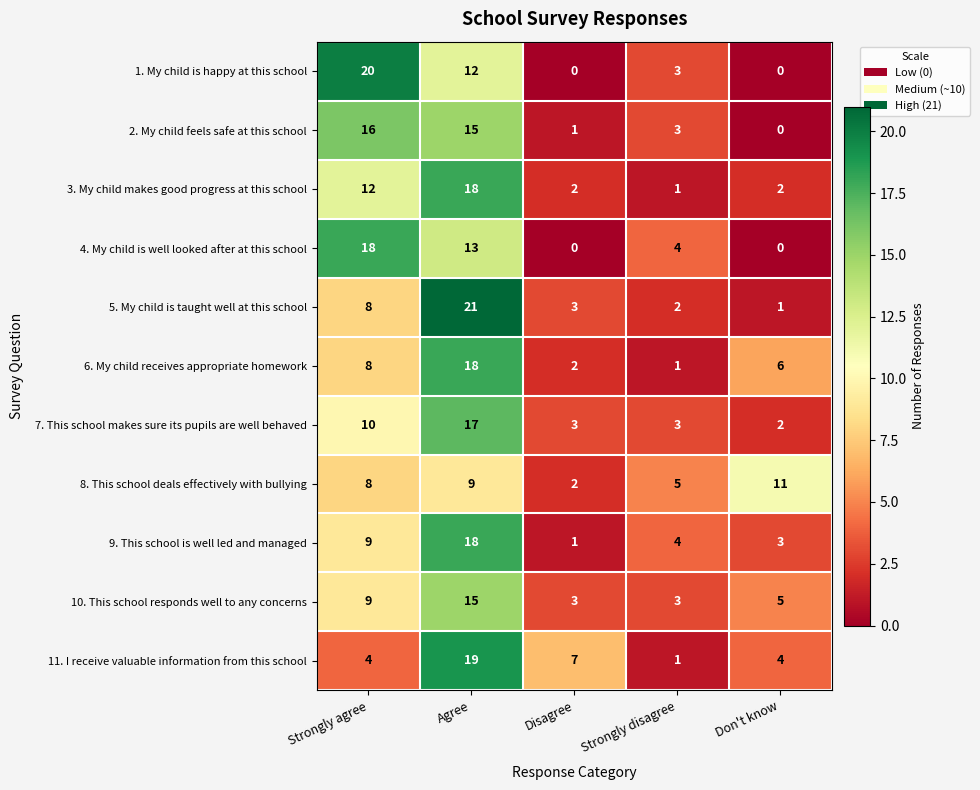

What is the average value of the 5. My child is taught well at this school series?

7